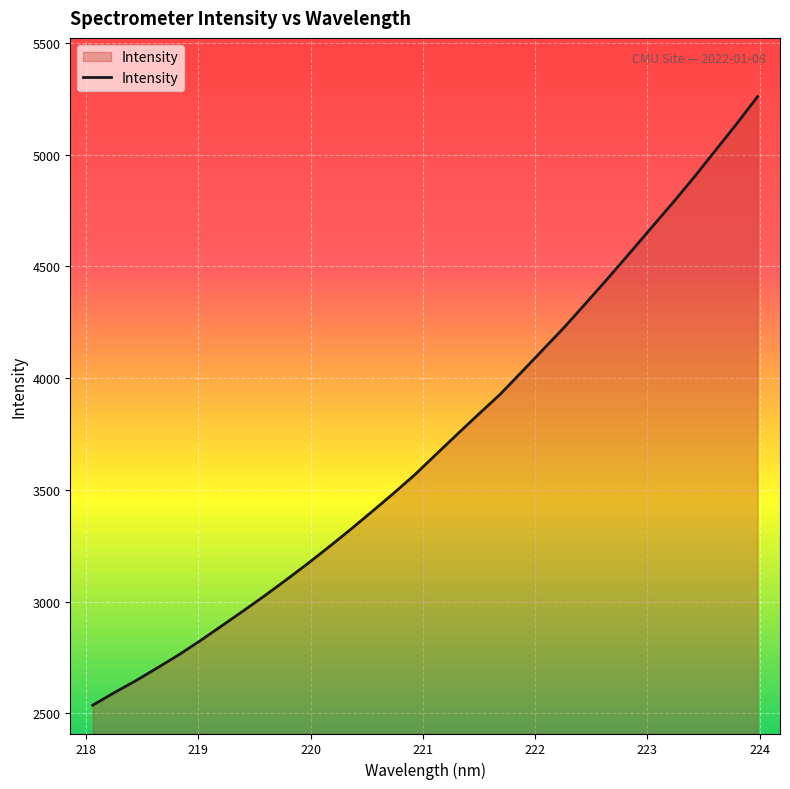

What is the difference between the maximum and minimum values?

2722.7